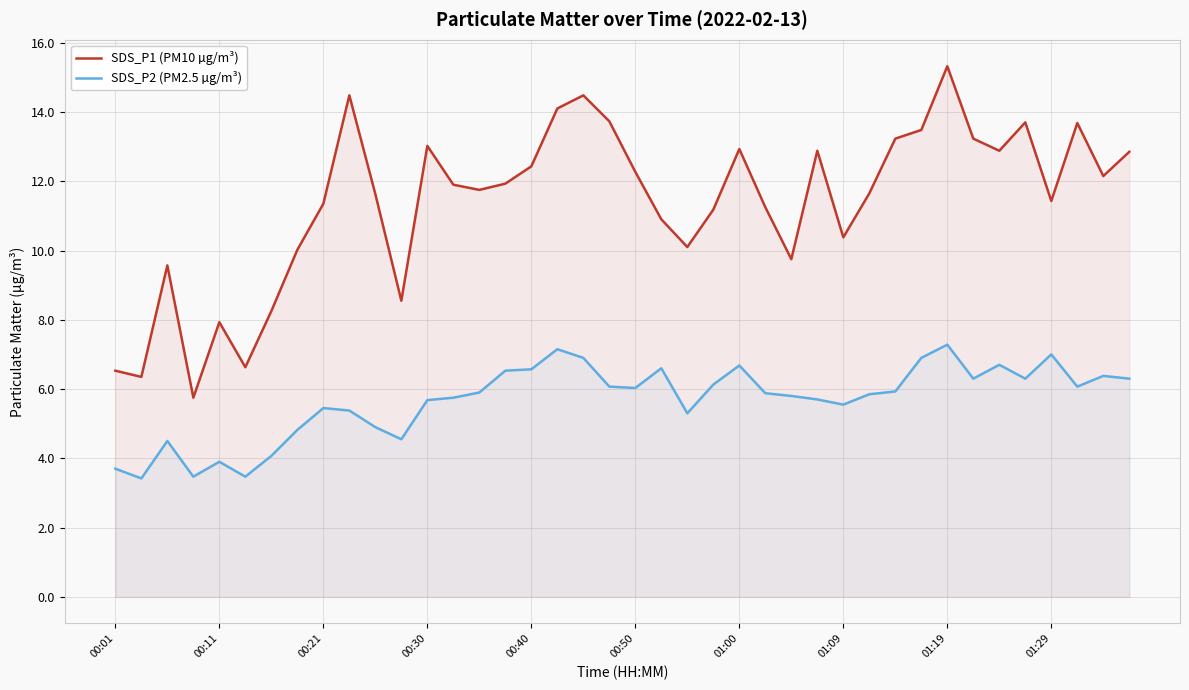

What position from the right is 39?

1